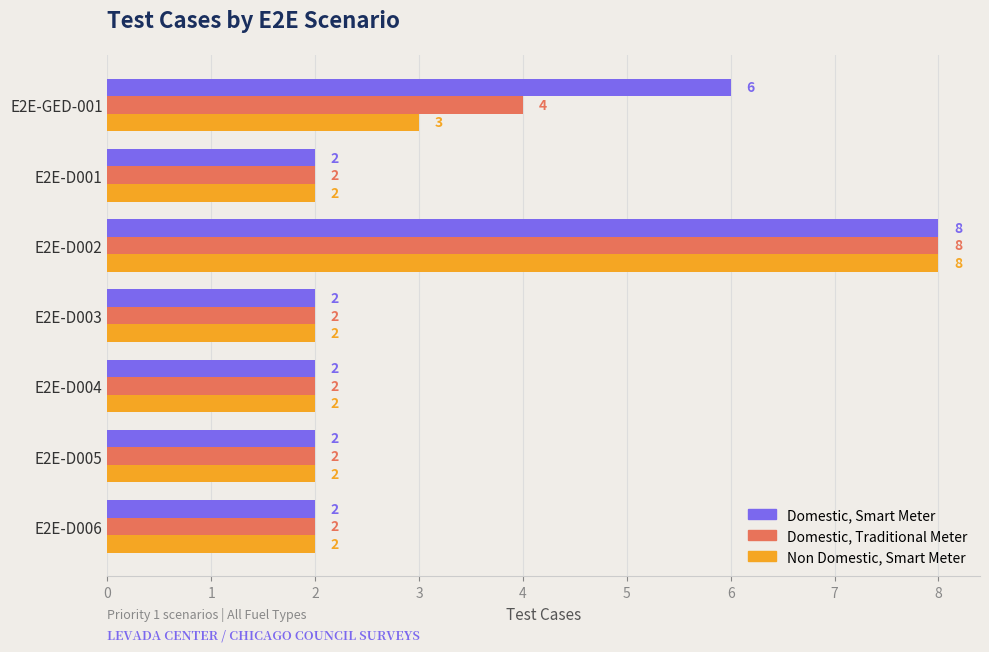

Which category has the highest value across all series?

E2E-D002